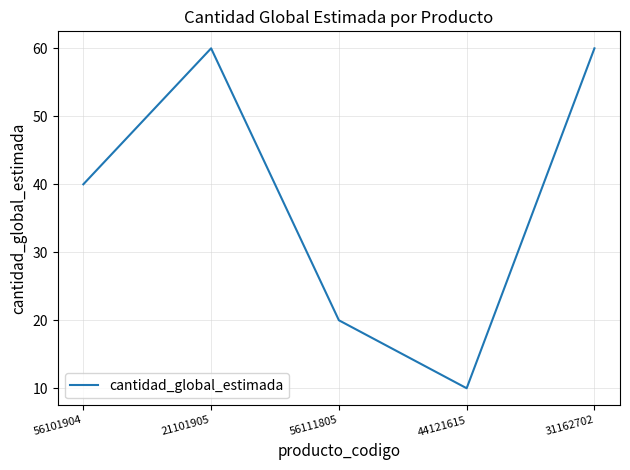

Between 44121615 and 21101905, which is larger?

21101905